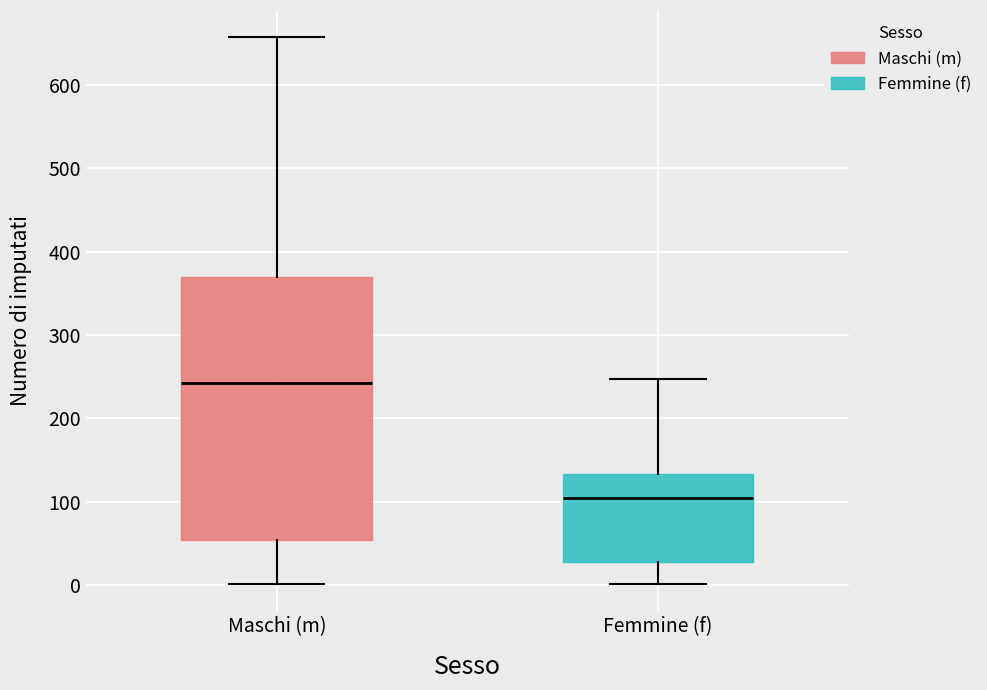

Reading left to right, read every box against the y-axis: the position of its median line, the range the box covers, and the ends of its whiskers. The values are not printed on the chart, so give them approximately, as read against the axis.

Maschi (m): median 240, box 50 to 370, whiskers 0 to 660
Femmine (f): median 100, box 30 to 130, whiskers 0 to 250